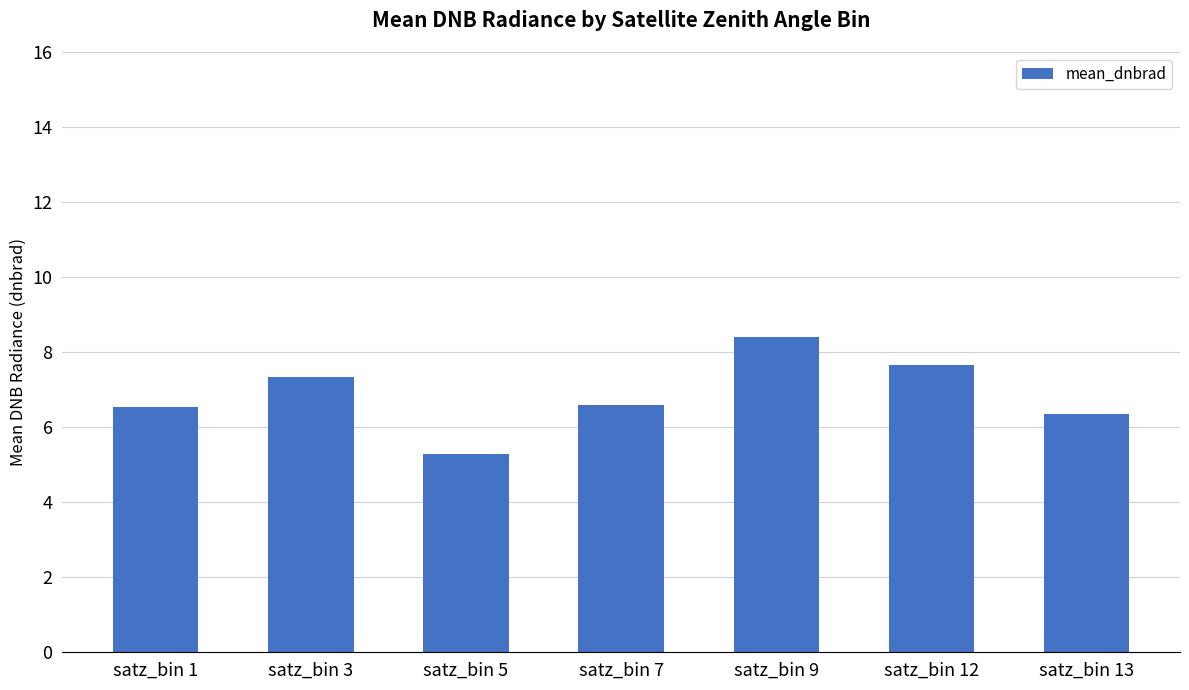

Which label corresponds to the smallest value in the chart?

satz_bin 5